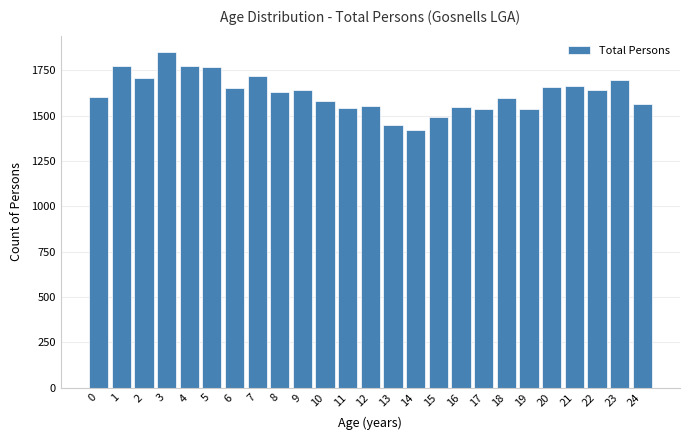

What is the smallest value displayed?

1419